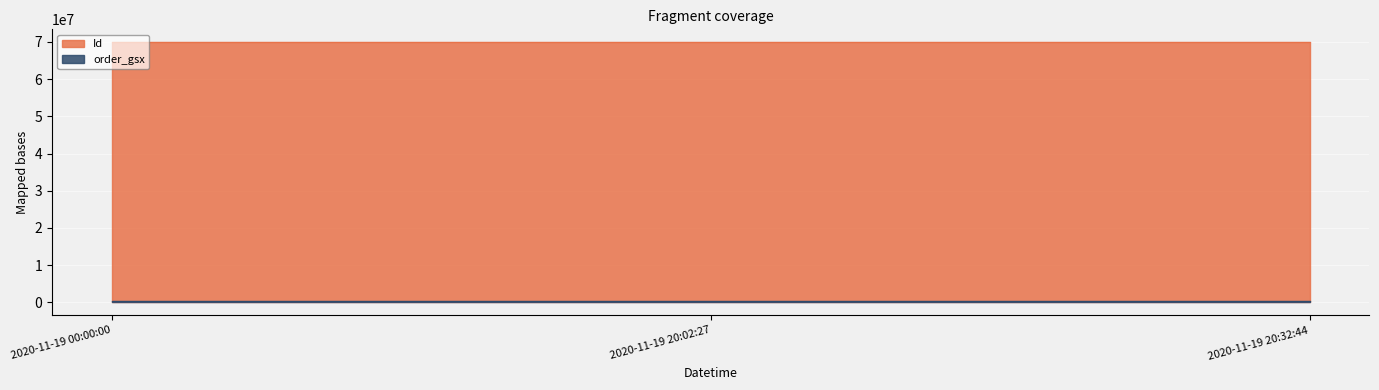

Is the value of order_gsx at 2020-11-19 20:02:27 greater than the value of Id at 2020-11-19 20:32:44?

No